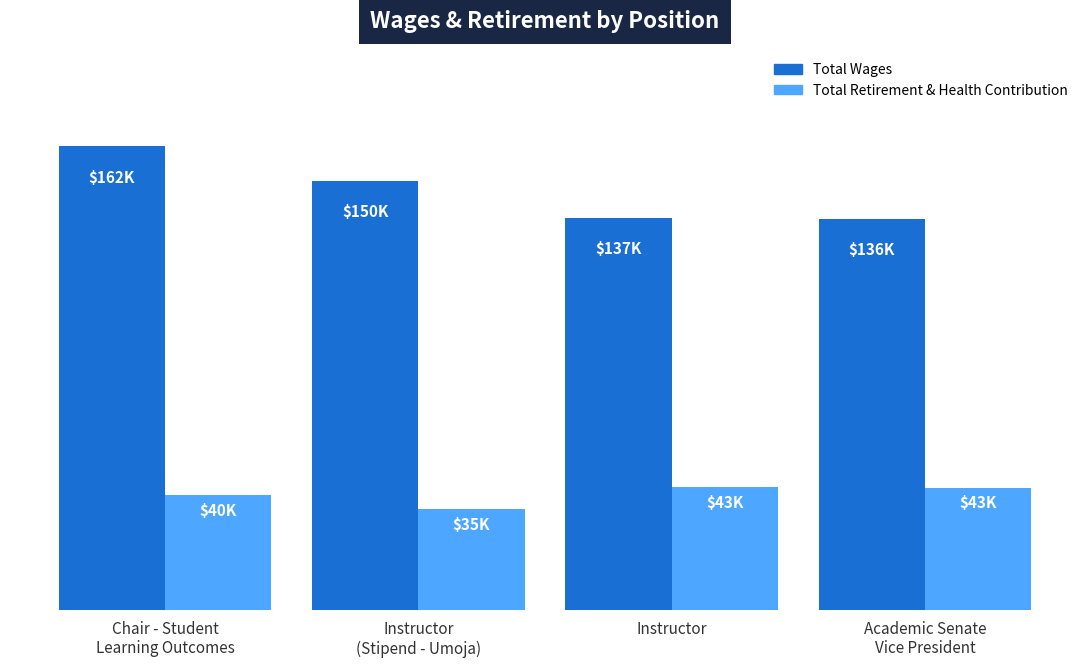

At which label does Total Retirement & Health Contribution first exceed 42769?

Instructor